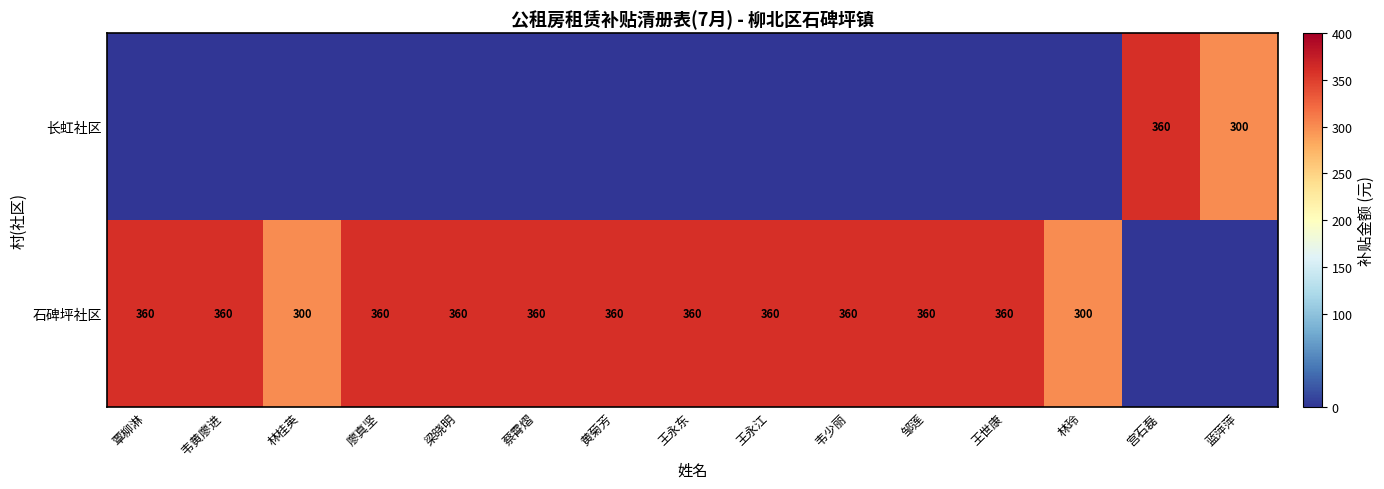

True or false: 长虹社区 has a value of 300 at 蓝萍萍.

True